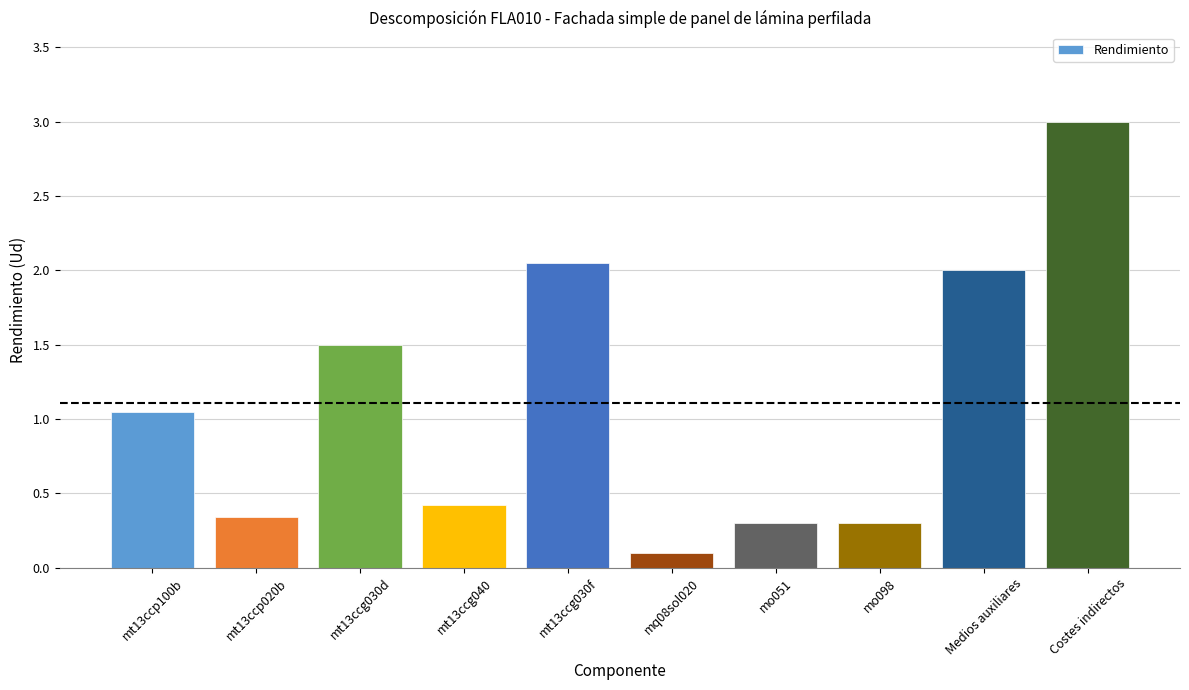

At which label is the value closest to 1?

mt13ccp100b